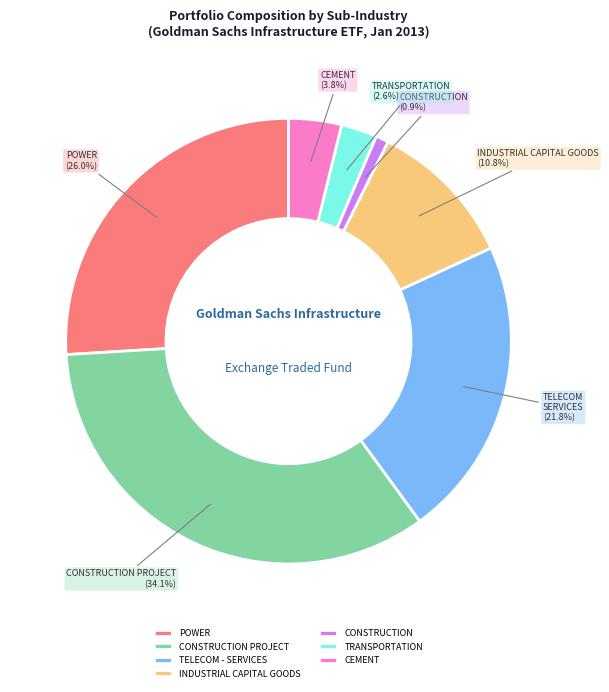

What percentage is NOT represented by CEMENT?

96.2%